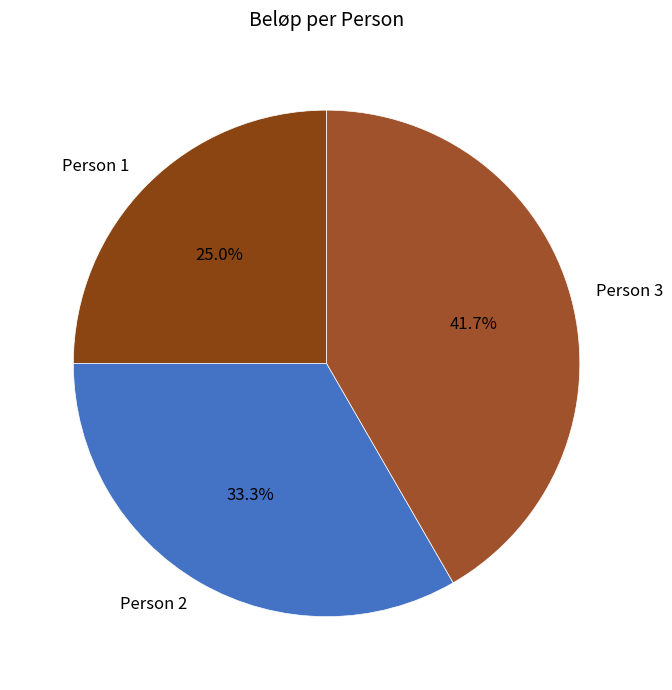

To the nearest percent, what is the difference between the Person 3 and Person 1 slice percentages?

17%